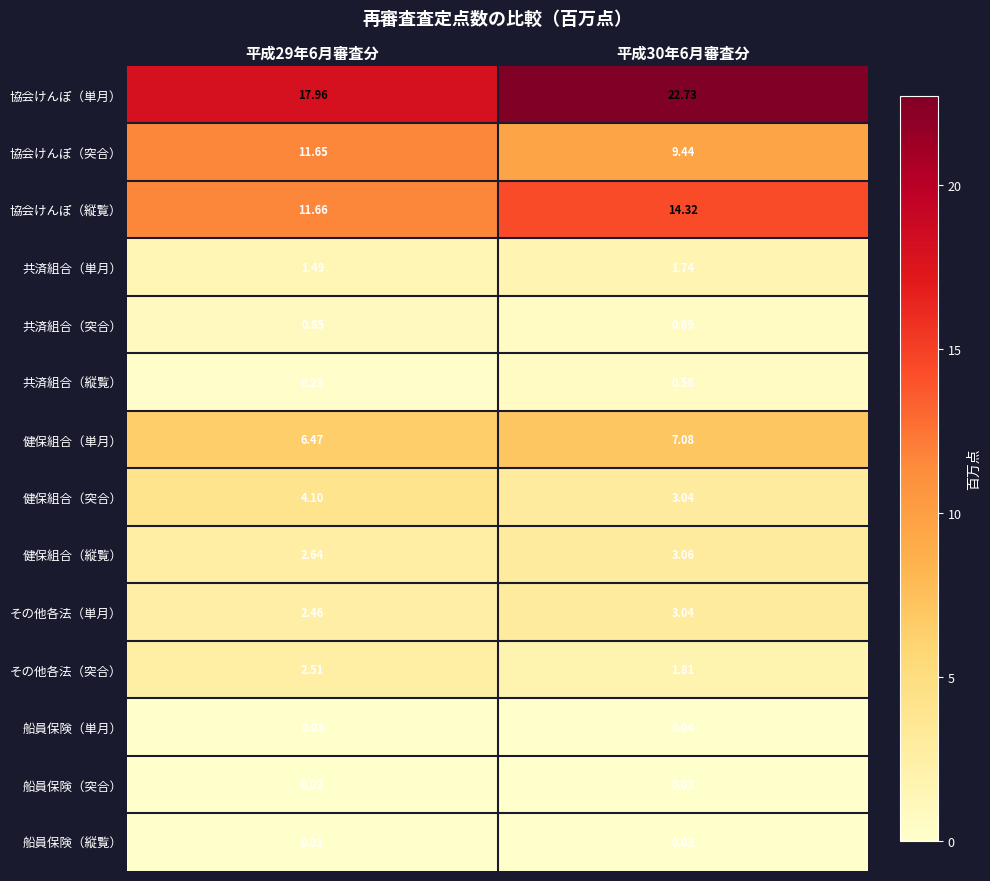

Which series has the largest total across all categories?

協会けんぽ（単月）